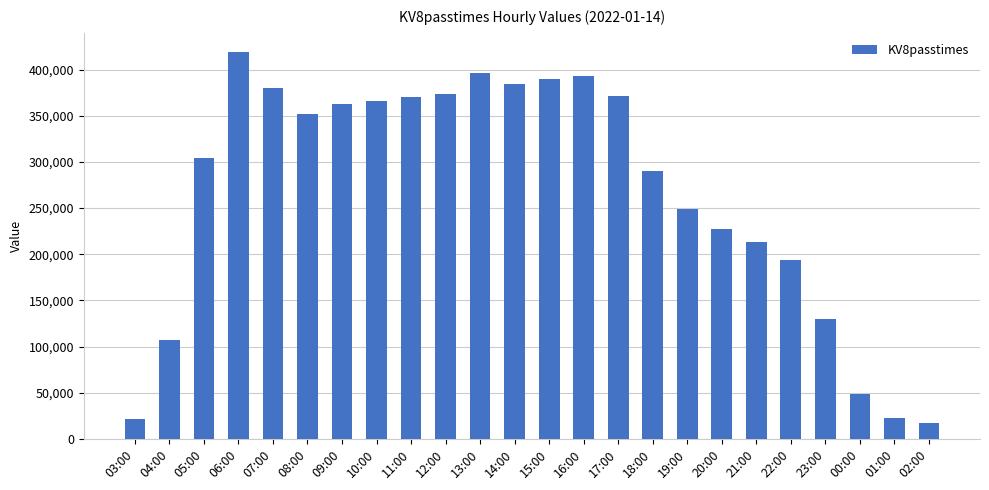

At which label does the data first exceed 351859?

06:00